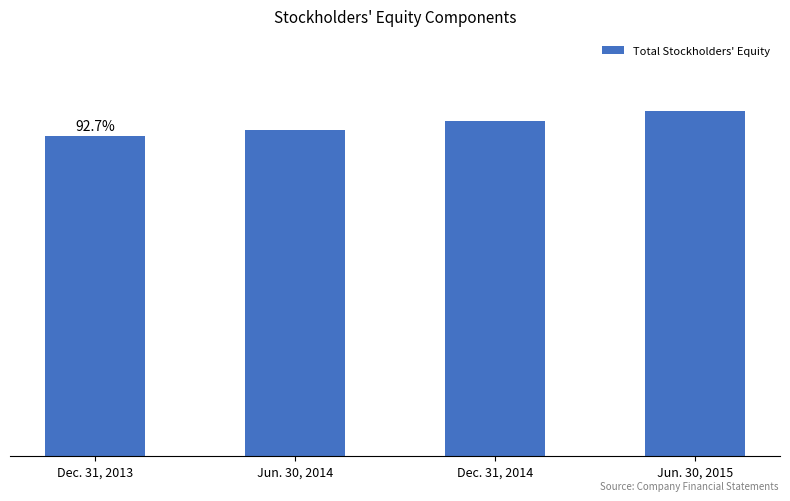

Are the bars horizontal?

No